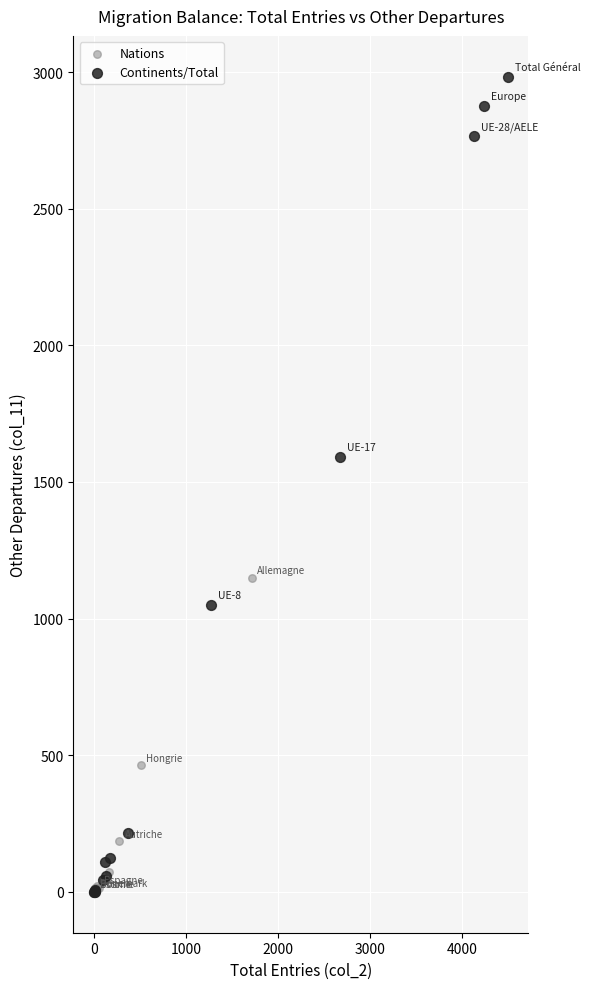

Which series has the widest spread of Y values?

Continents/Total